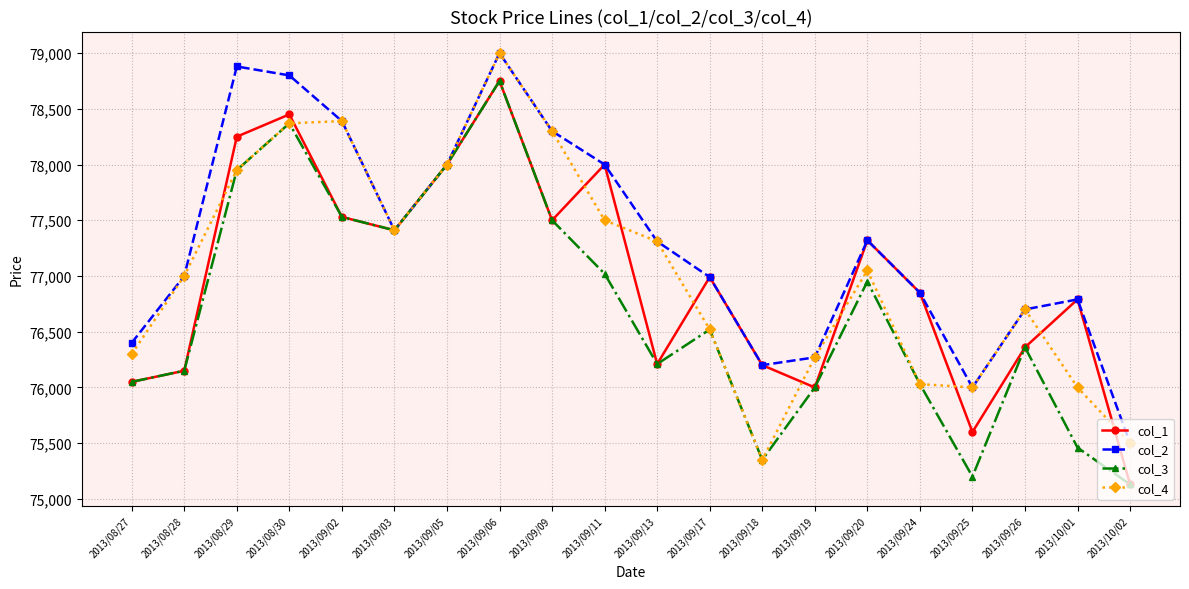

True or false: col_1 has a value of 45413 at 2013/09/02.

False